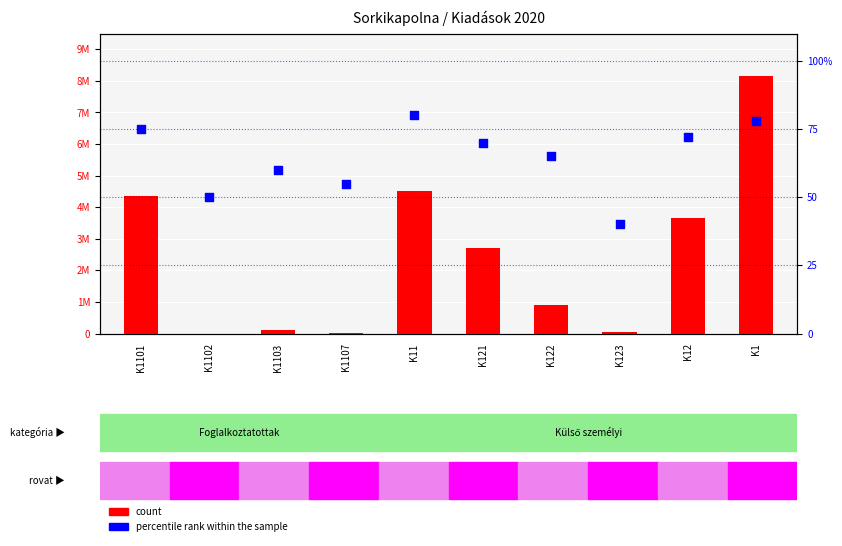

What are all the series names shown in the legend?

count, percentile rank within the sample